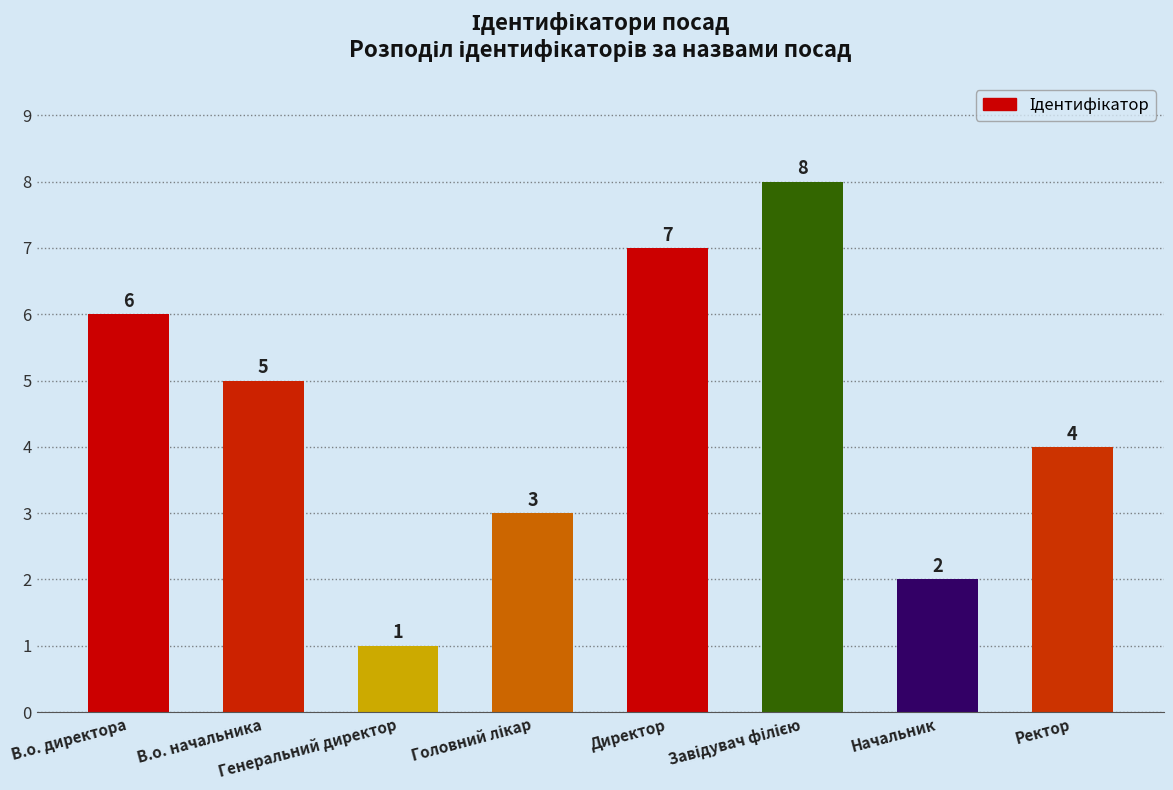

What is the difference between the maximum and minimum values?

7